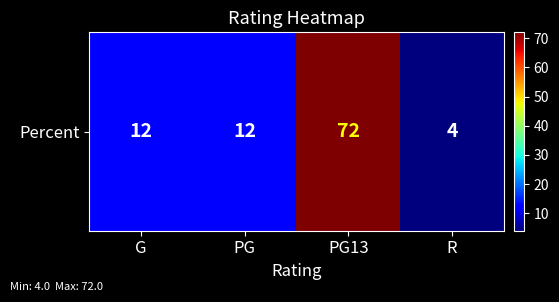

The value at PG is 20. True or false?

False